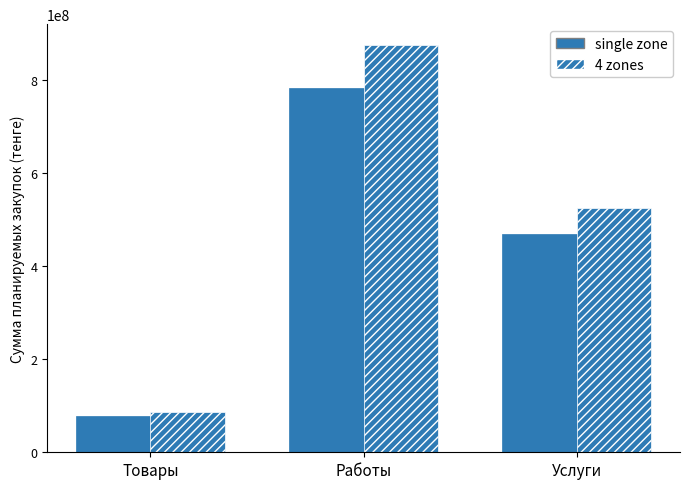

Count the number of categories in the chart.

3